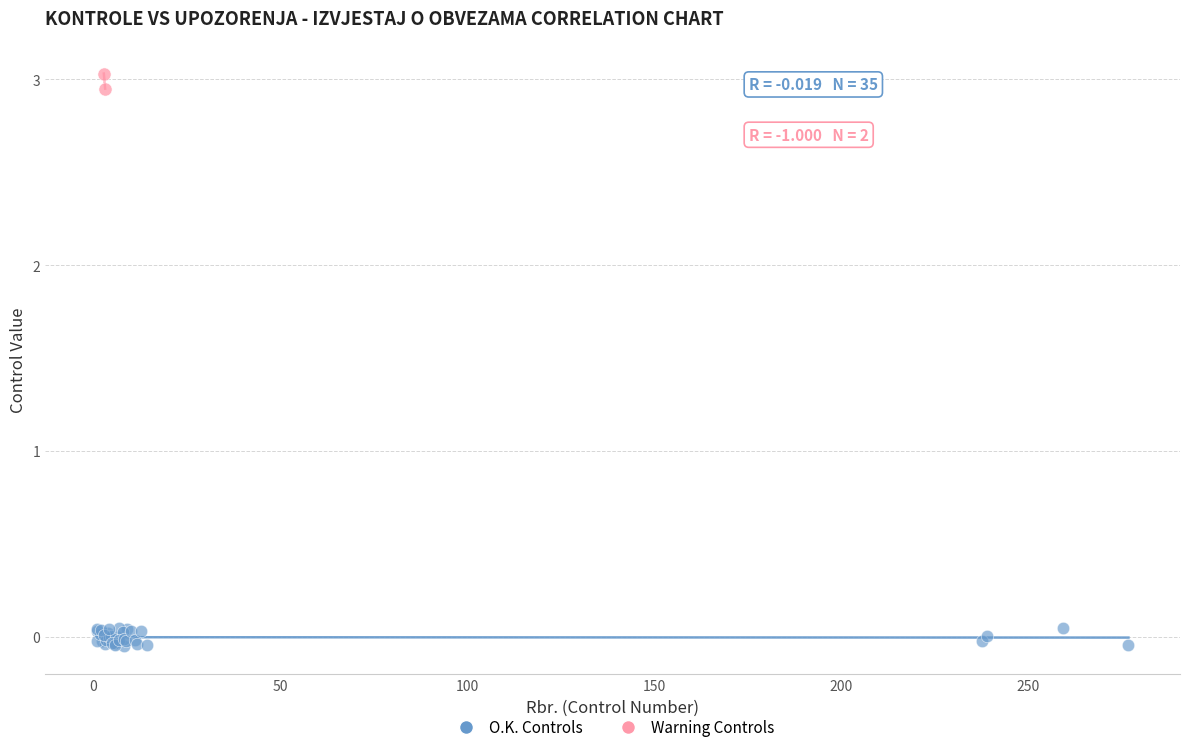

What are all the series names shown in the legend?

O.K. Controls, Warning Controls